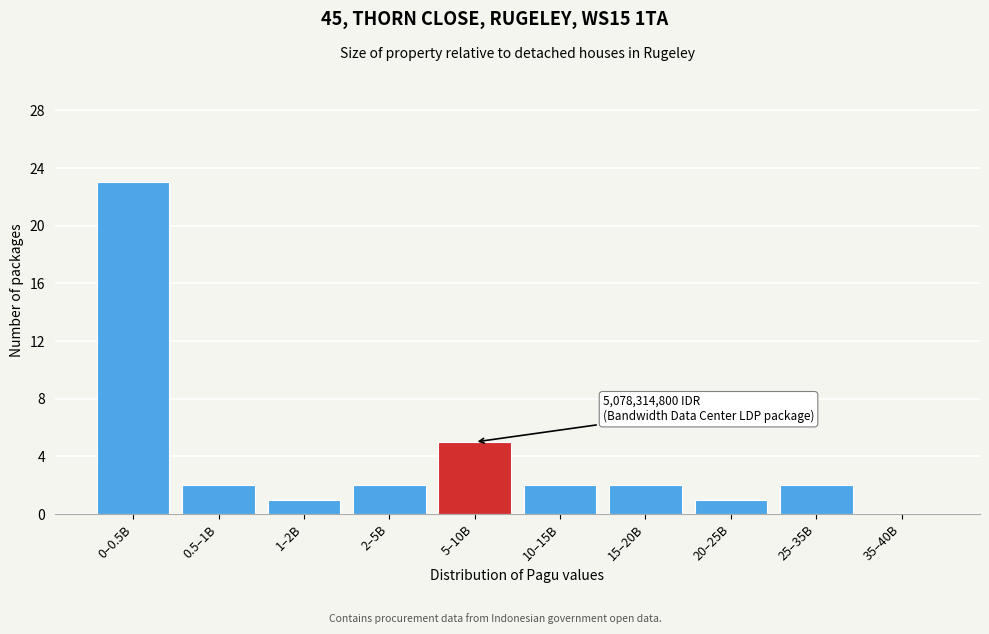

Reading left to right, list all the values displayed in this chart.

0–0.5B=23	0.5–1B=2	1–2B=1	2–5B=2	5–10B=5	10–15B=2	15–20B=2	20–25B=1	25–35B=2	35–40B=0